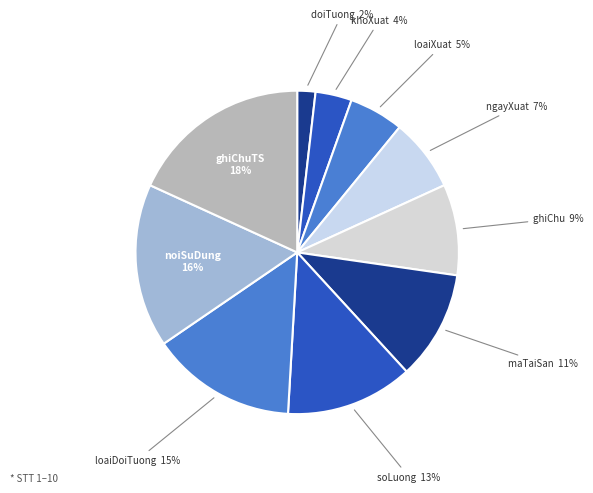

Does loaiDoiTuong account for over 50% of the chart?

No